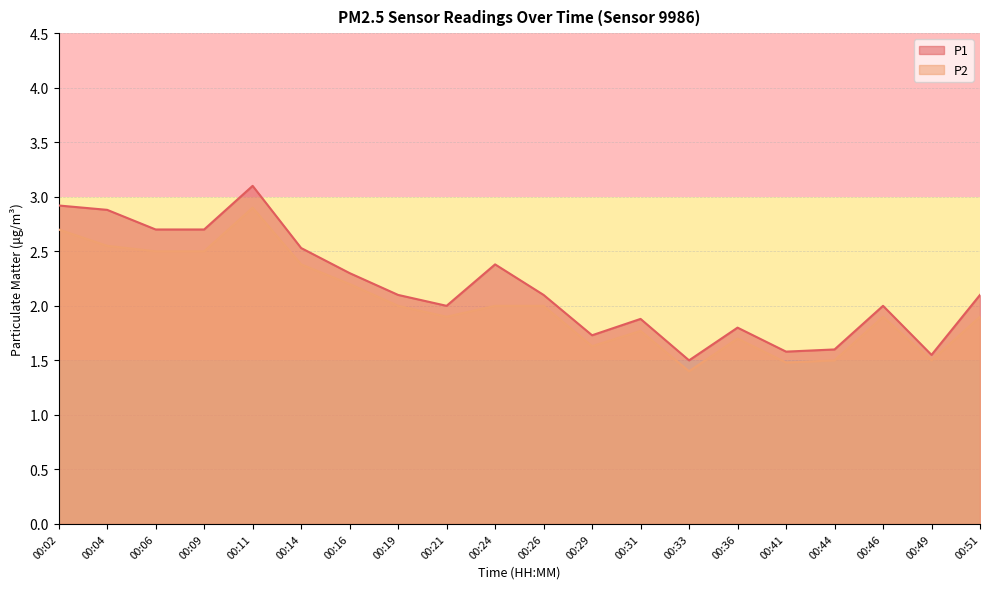

Which series has the largest total across all categories?

P1